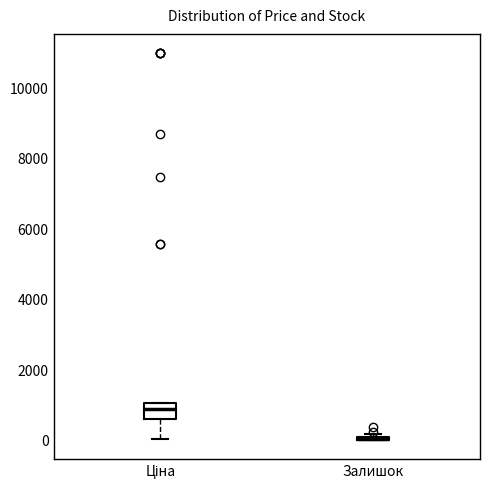

Reading left to right, read every box against the y-axis: the position of its median line, the range the box covers, and the ends of its whiskers. The values are not printed on the chart, so give them approximately, as read against the axis.

Ціна: median 800, box 600 to 1000, whiskers 0 to 1000
Залишок: box collapsed to a line at 0, whiskers 0 to 200